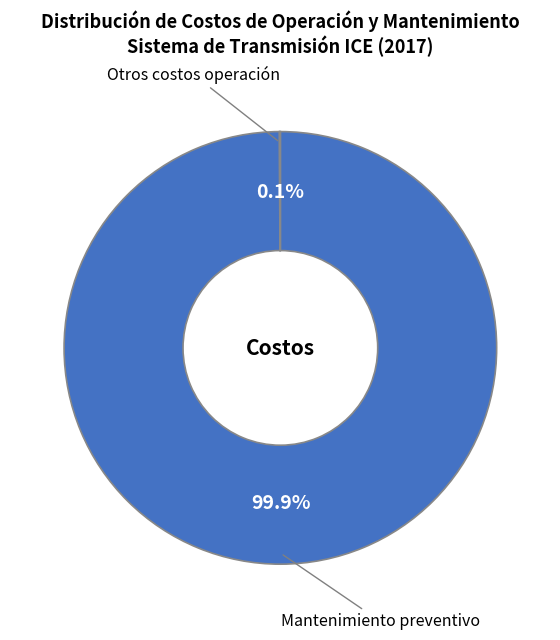

Count the number of slices in the pie.

2